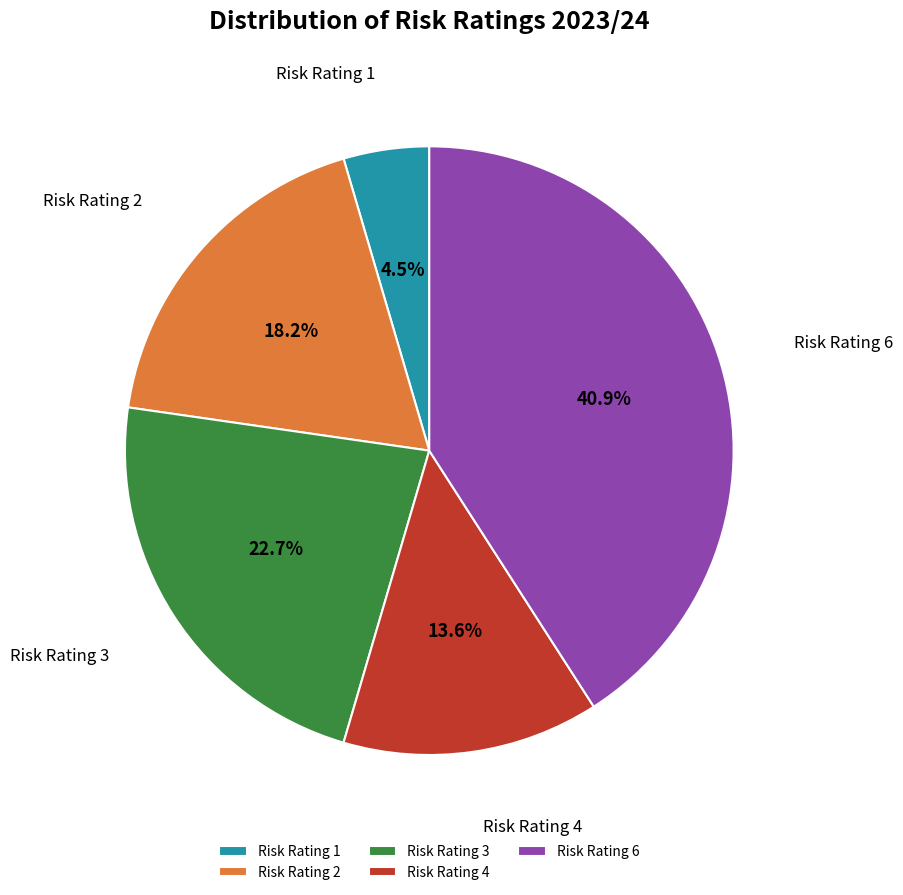

Rank the categories by value from highest to lowest.

Risk Rating 6, Risk Rating 3, Risk Rating 2, Risk Rating 4, Risk Rating 1